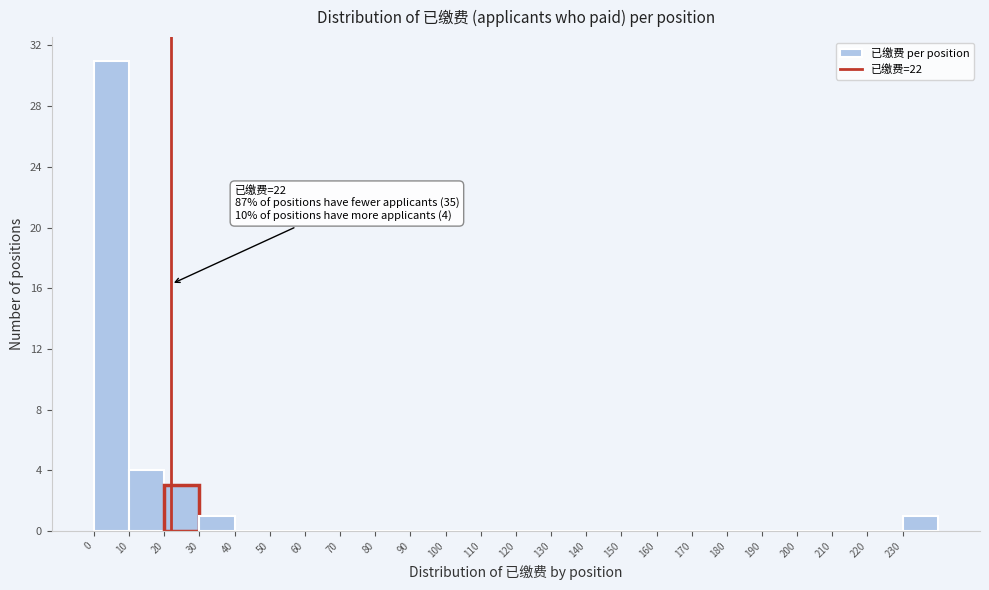

Which range on the x-axis has the tallest bar?

0 to 10